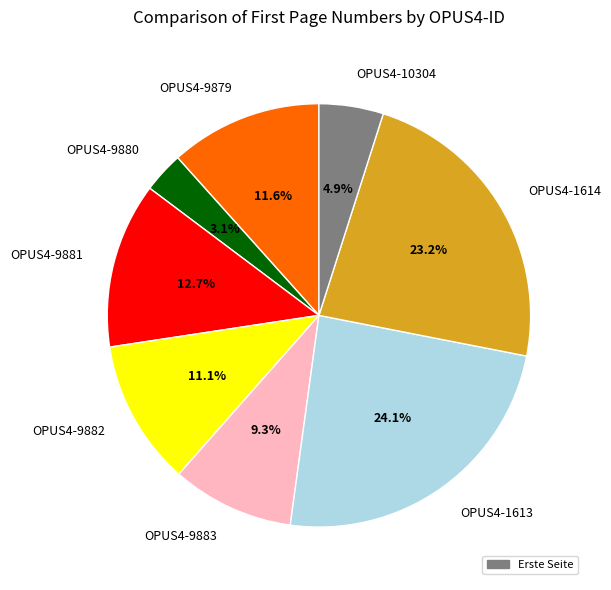

What percentage is the OPUS4-1614 slice, to the nearest percent?

23%